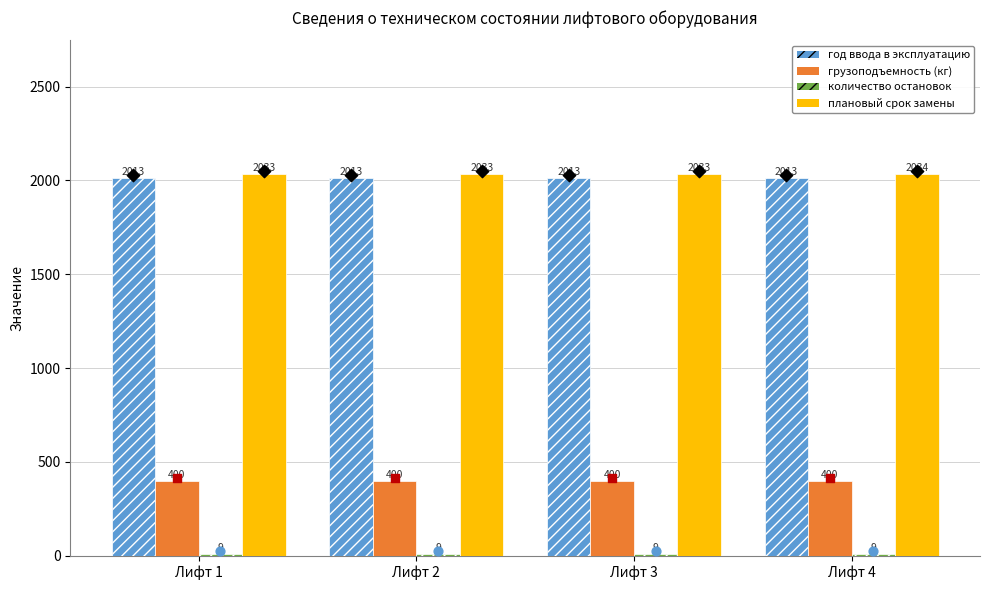

Which series has the widest spread of Y values?

плановый срок замены